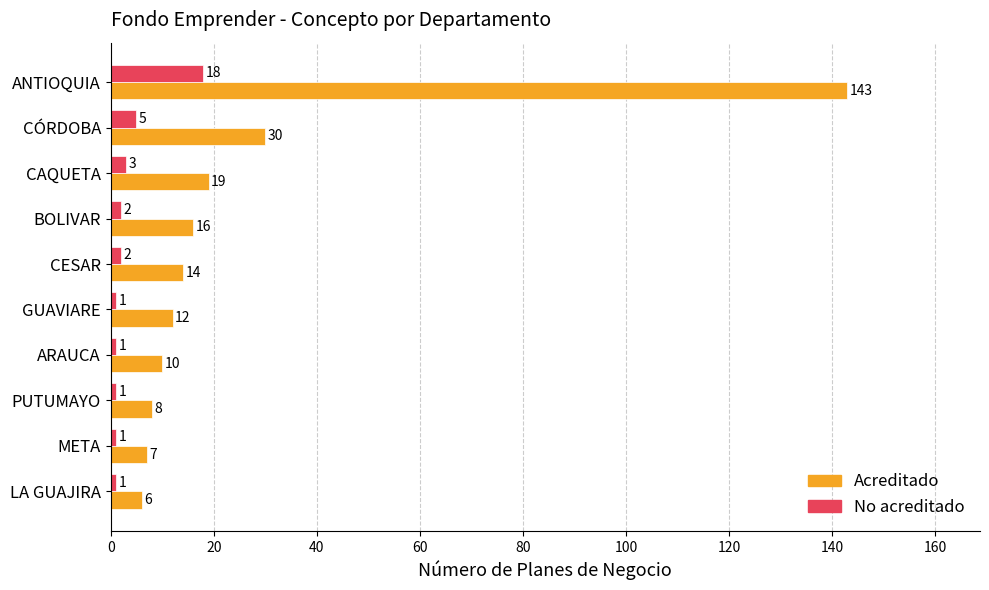

Which series has the largest range (max minus min)?

Acreditado